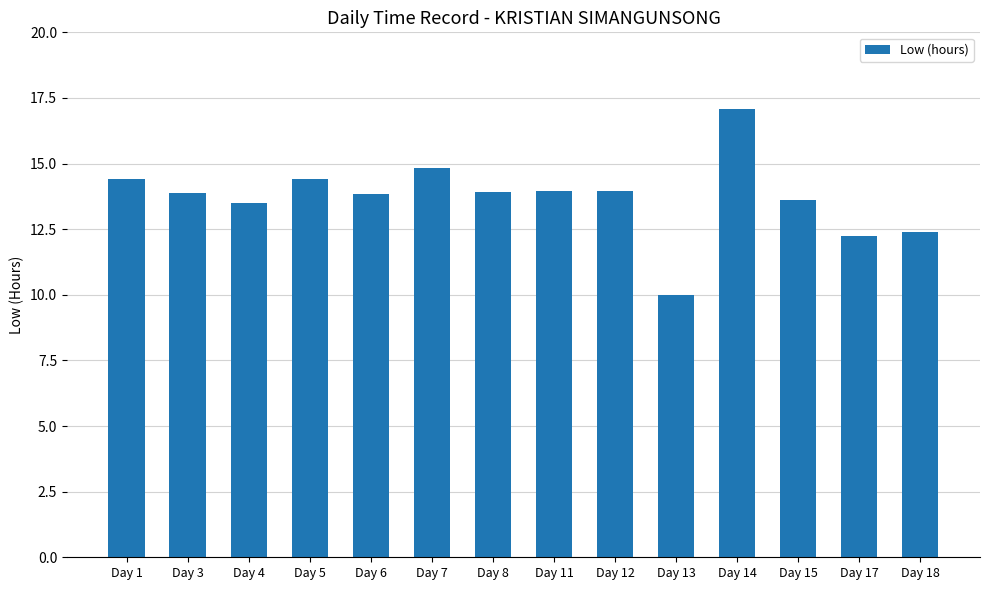

Read the value at Day 3.

13.9